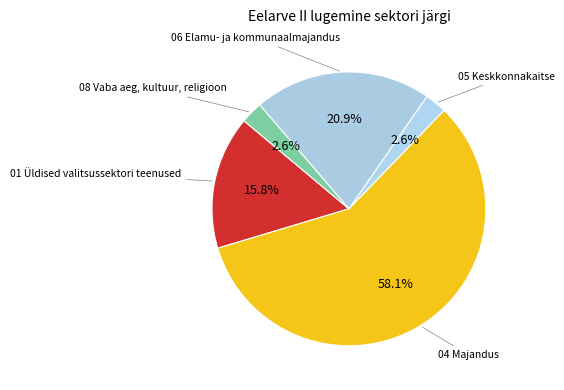

True or false: 01 Üldised valitsussektori teenused accounts for 26% of the total.

False